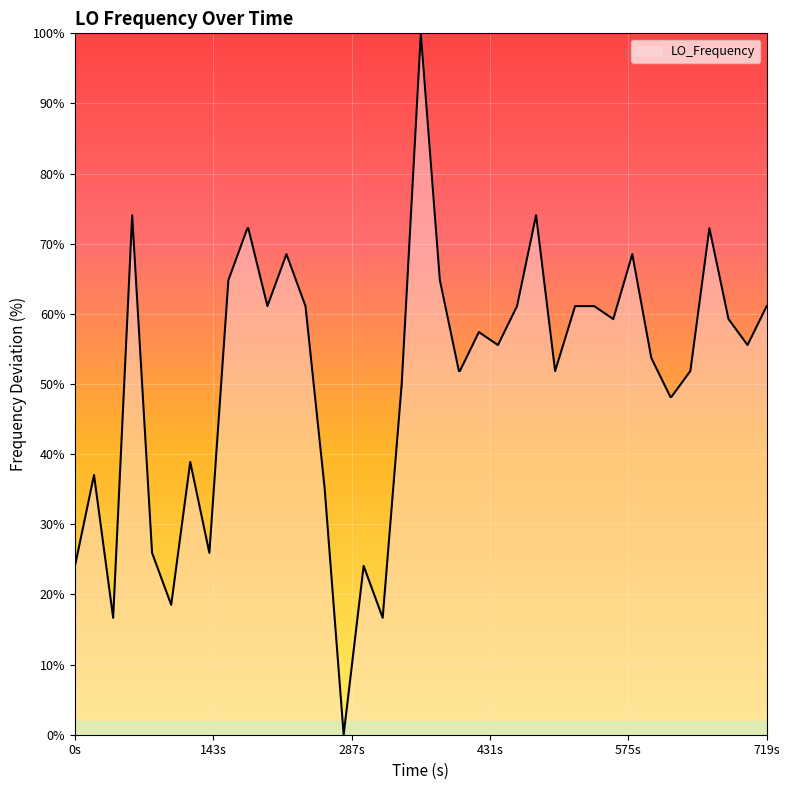

What is the maximum value shown in the chart?

100.0